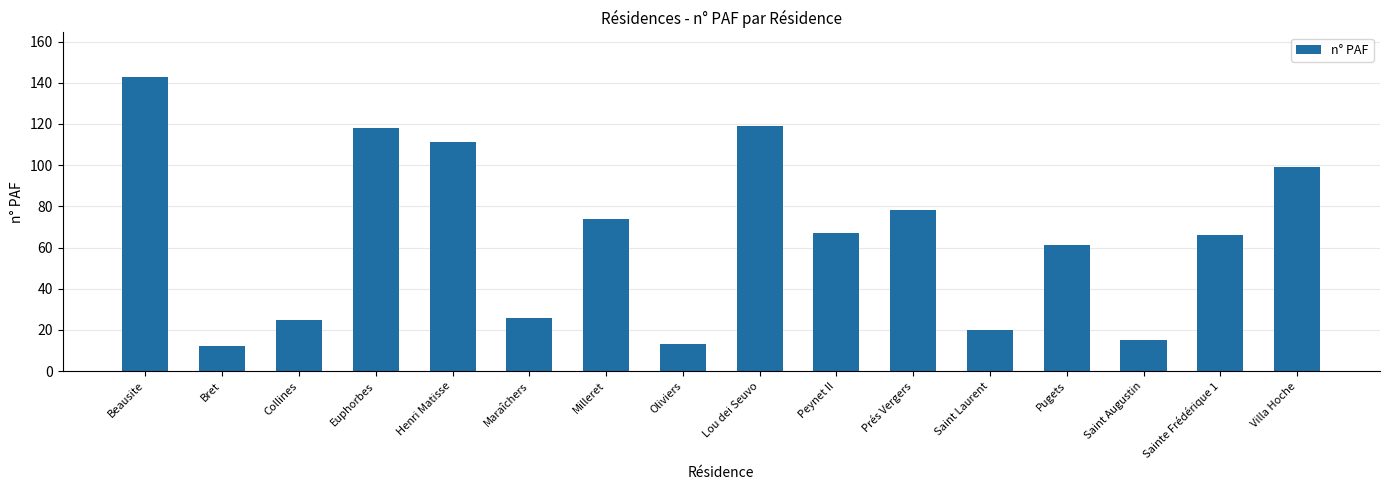

Count the number of data series in this chart.

1